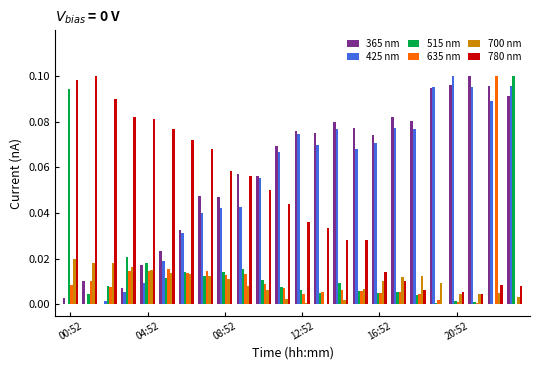

What is the sum of all 780 nm values?

1.1